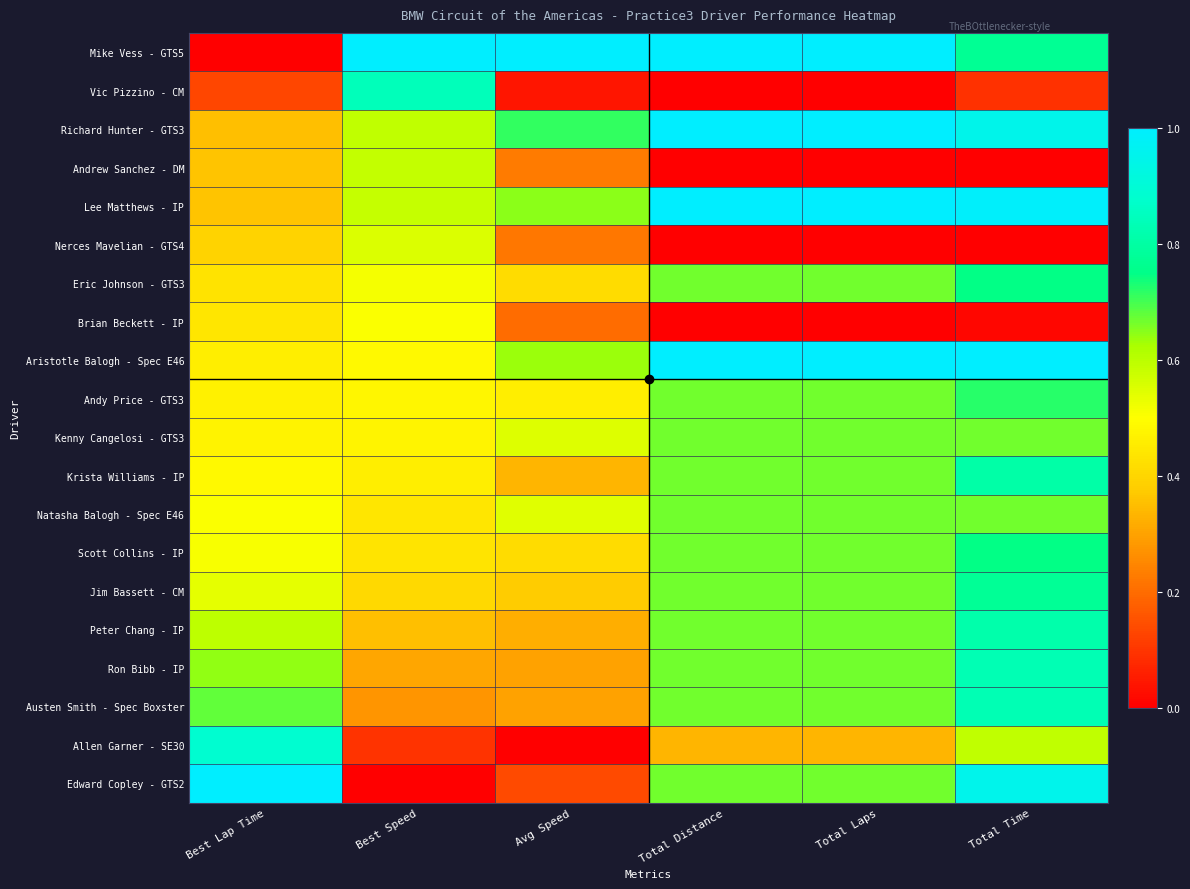

Which series has the widest spread of values?

Mike Vess - GTS5